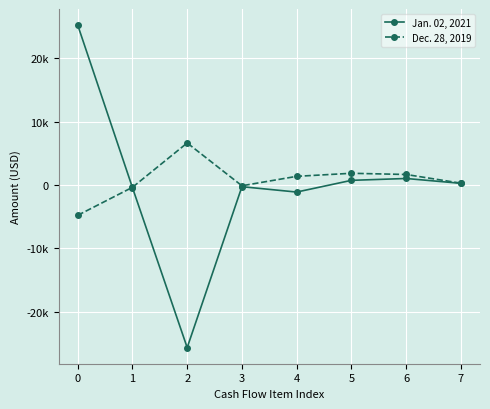

Is this an area chart (filled region under the line)?

No